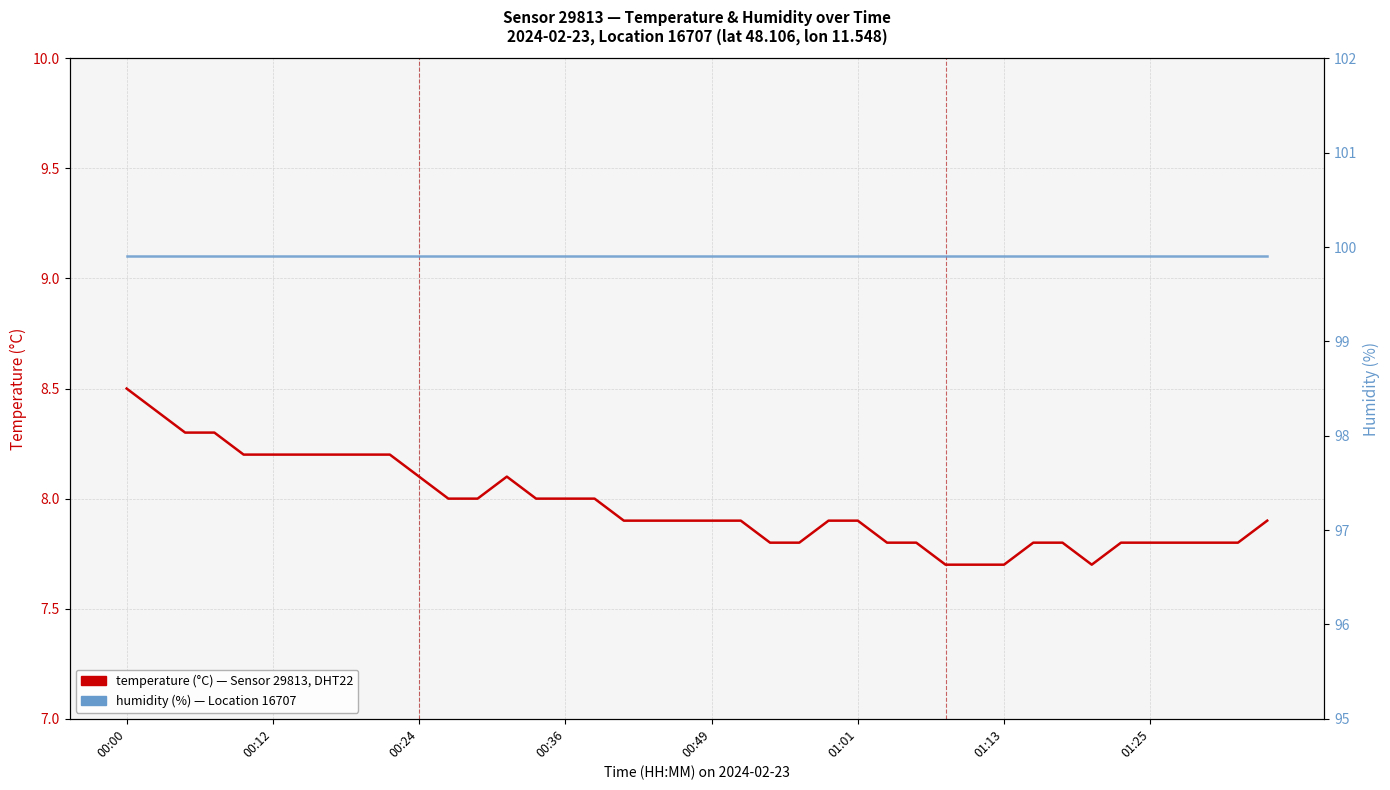

Which series has the largest total across all categories?

humidity